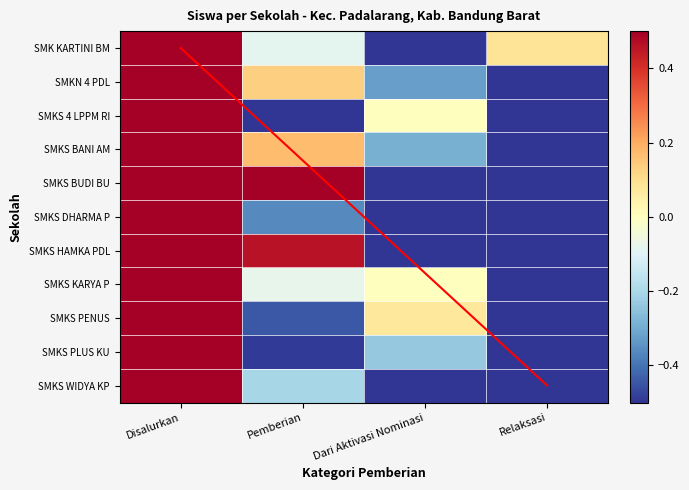

Which series has the largest range (max minus min)?

SMKS KARYA PEMBANGUNAN PADALARANG